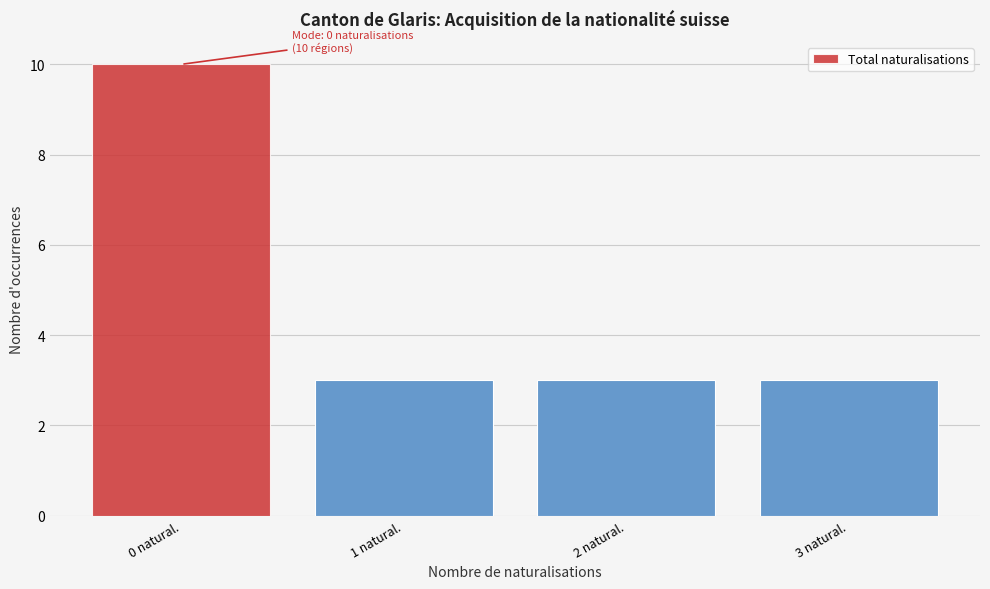

Reading right to left, transcribe all the data shown in this chart.

3 natural.=3	2 natural.=3	1 natural.=3	0 natural.=10